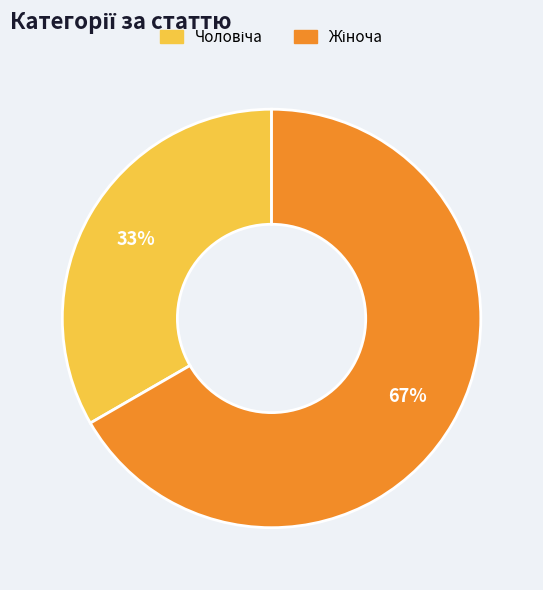

To the nearest percent, what is the average slice percentage?

50%